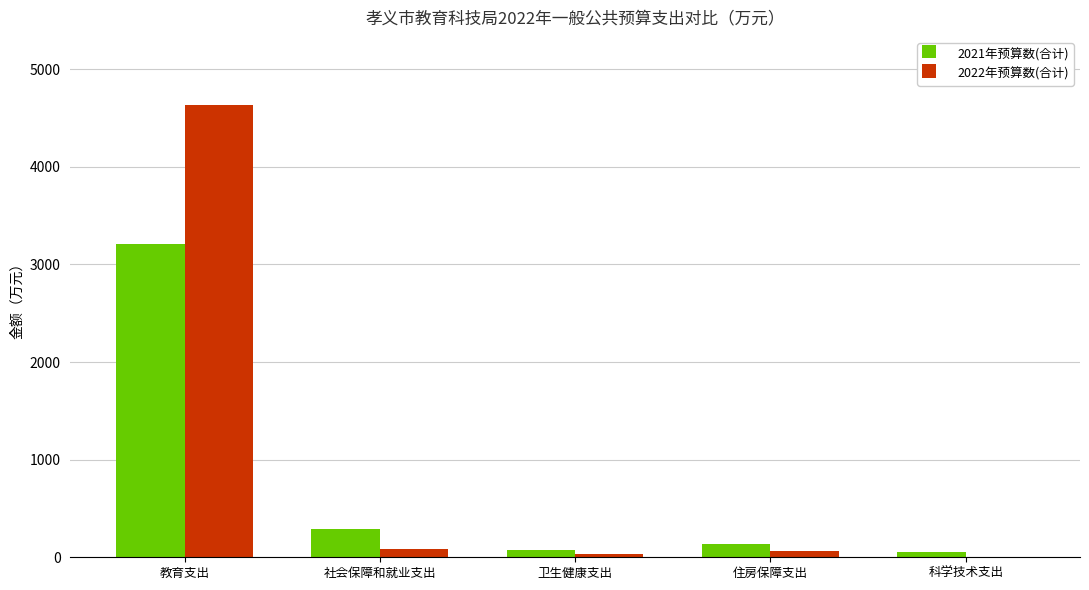

What is the average value of the 2021年预算数(合计) series?

753.4